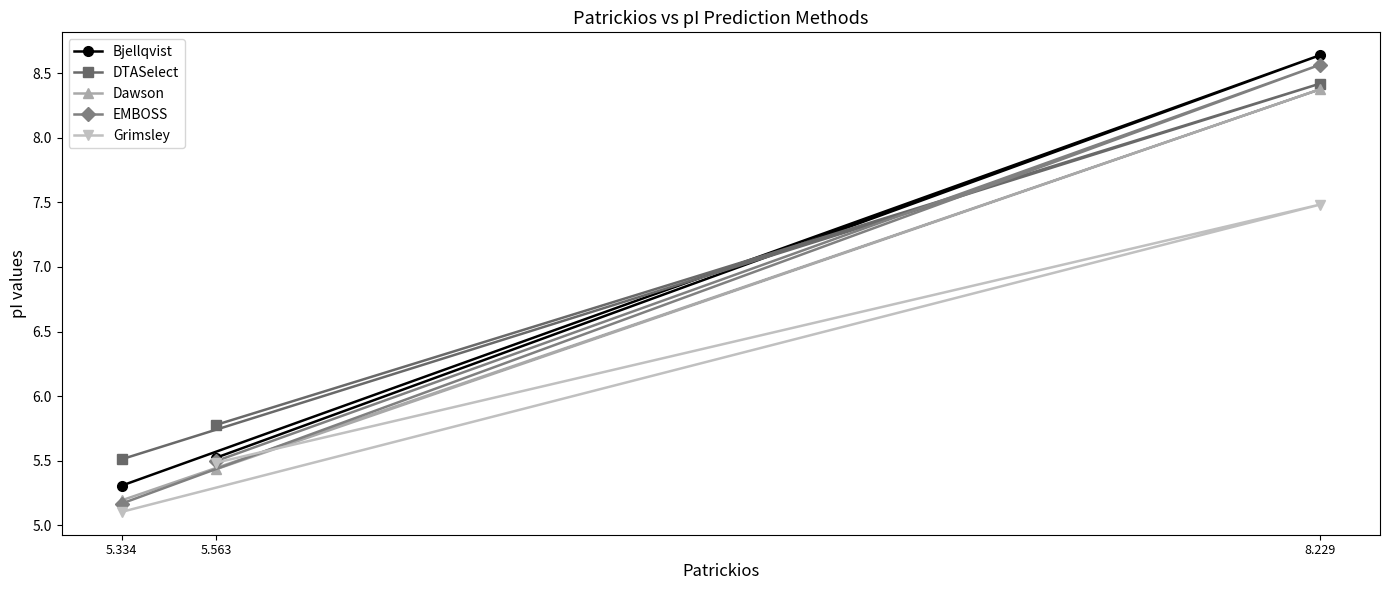

What are all the series names shown in the legend?

Bjellqvist, DTASelect, Dawson, EMBOSS, Grimsley